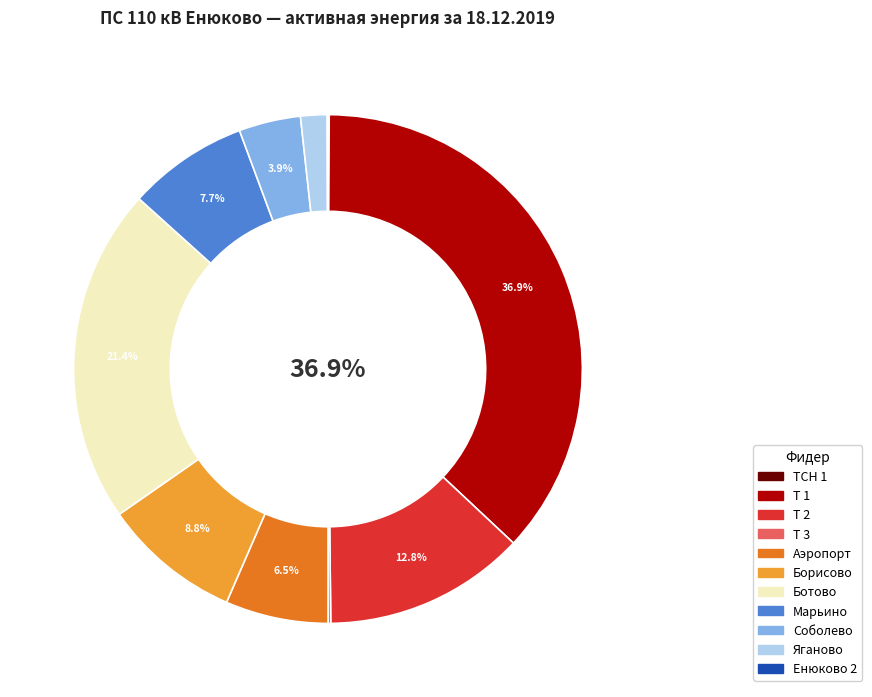

Which category has the biggest portion of the pie?

Т 1